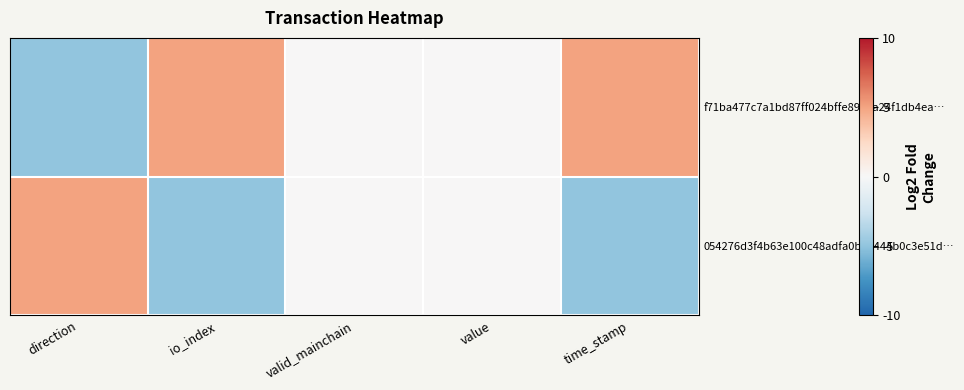

Count the number of data series in this chart.

2